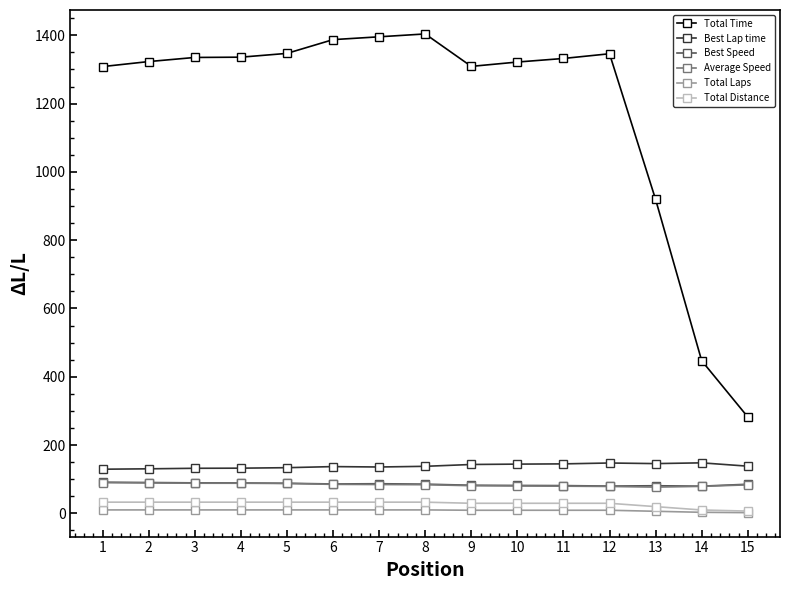

Is the value of Total Distance at 13 greater than the value of Average Speed at 11?

No